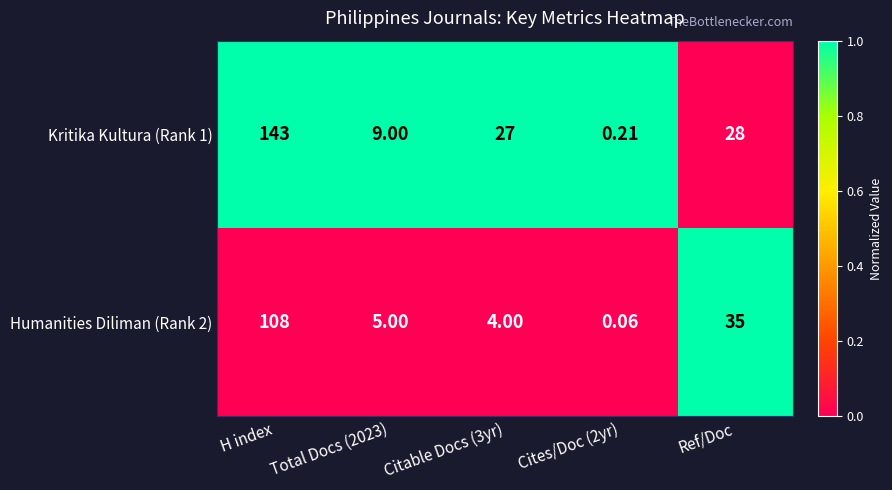

At which label is Humanities Diliman (Rank 2) closest to 54?

Ref/Doc